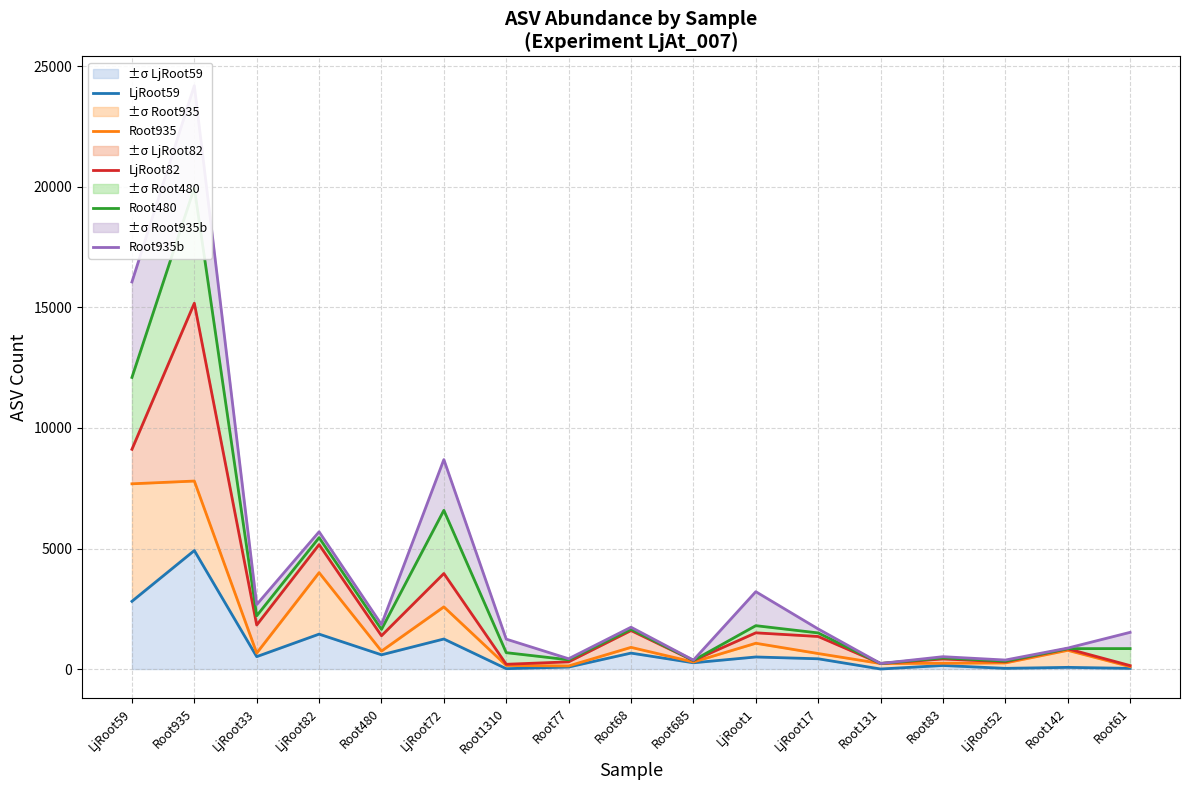

The Root935b series shows 869 at Root142. True or false?

True